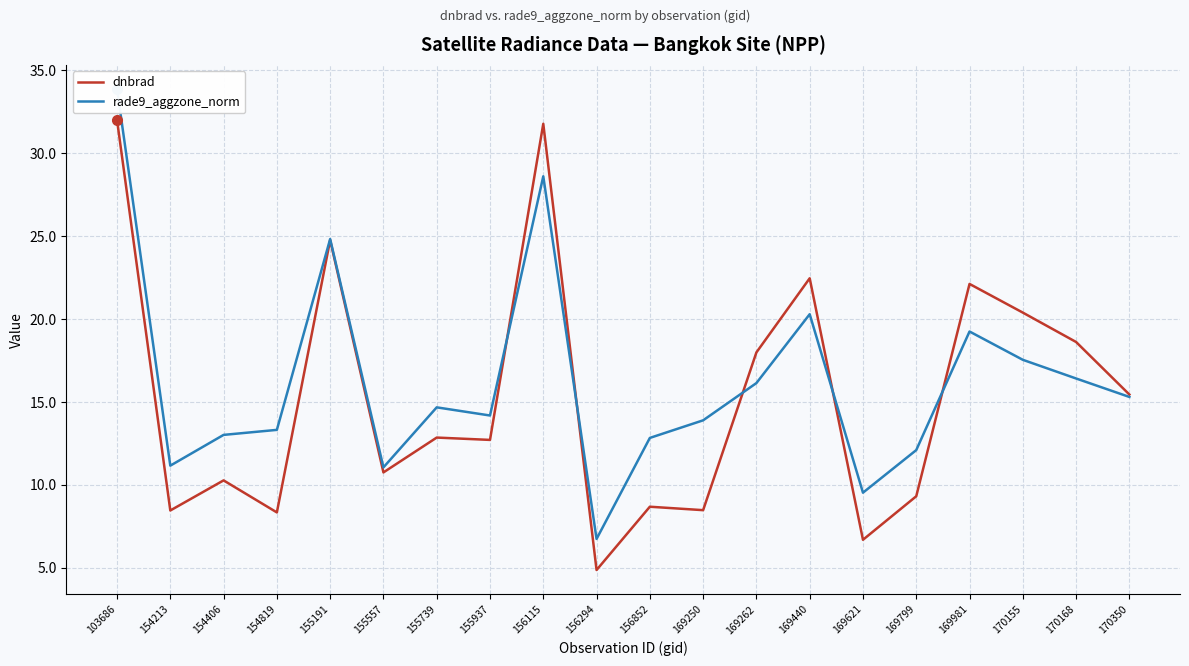

List the series in order of their peak value, lowest first.

dnbrad, rade9_aggzone_norm